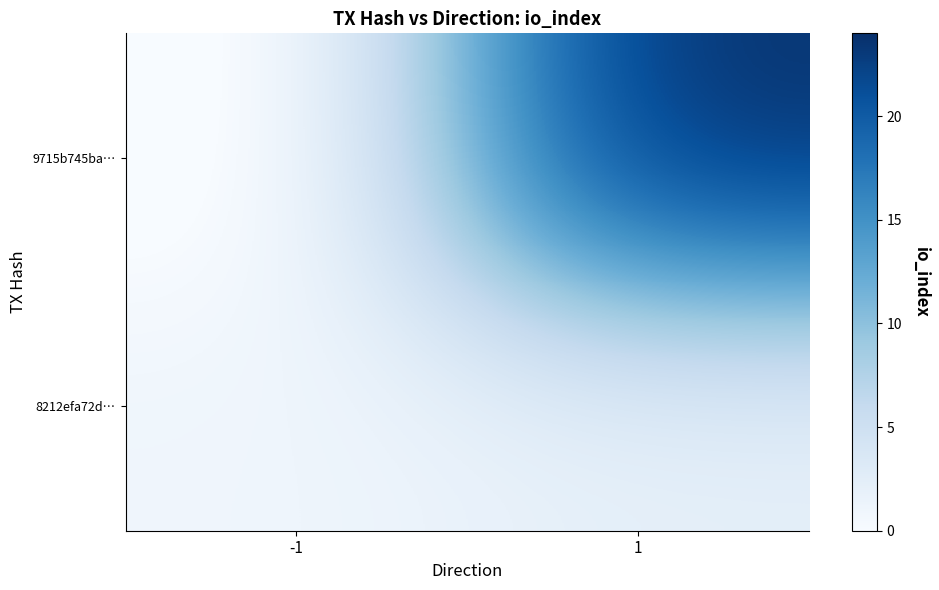

What is the total value across all series at 1?

26